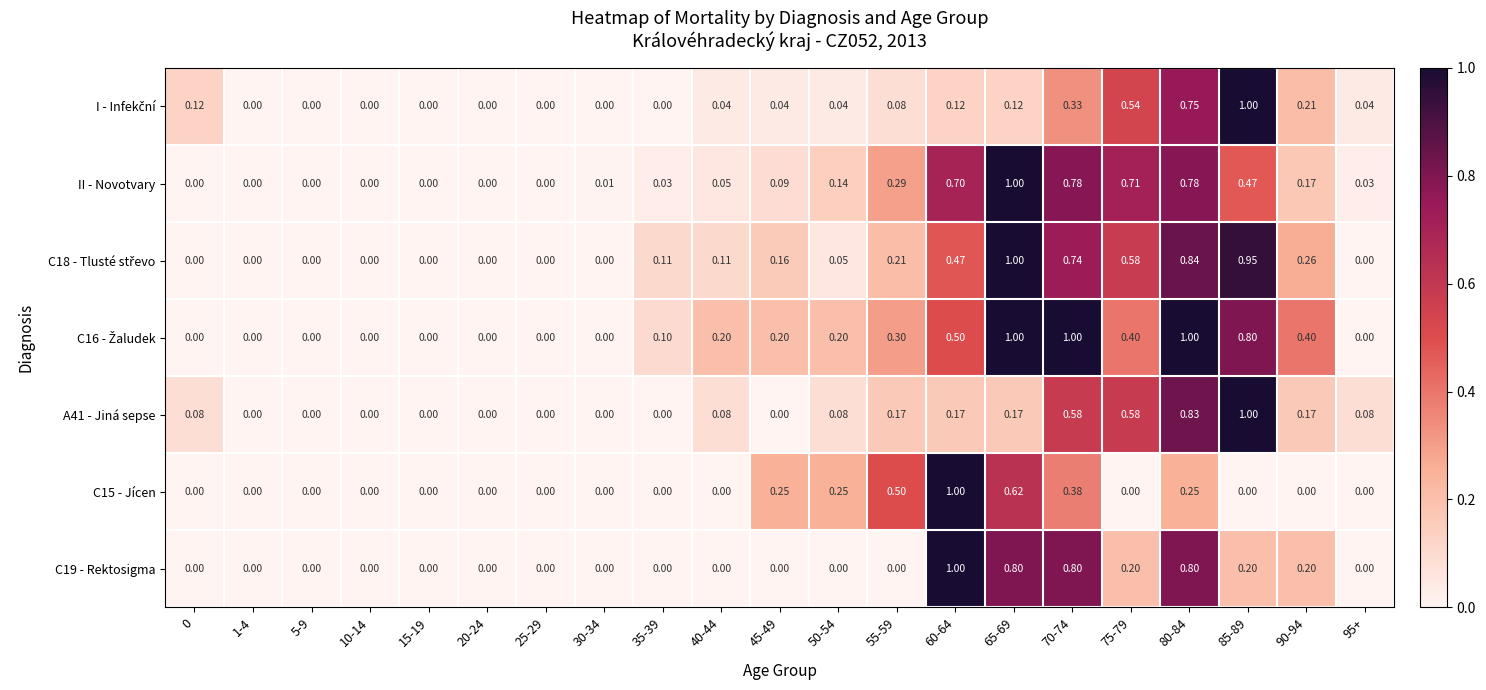

Between 45-49 and 65-69, which series saw the biggest shift?

II - Novotvary